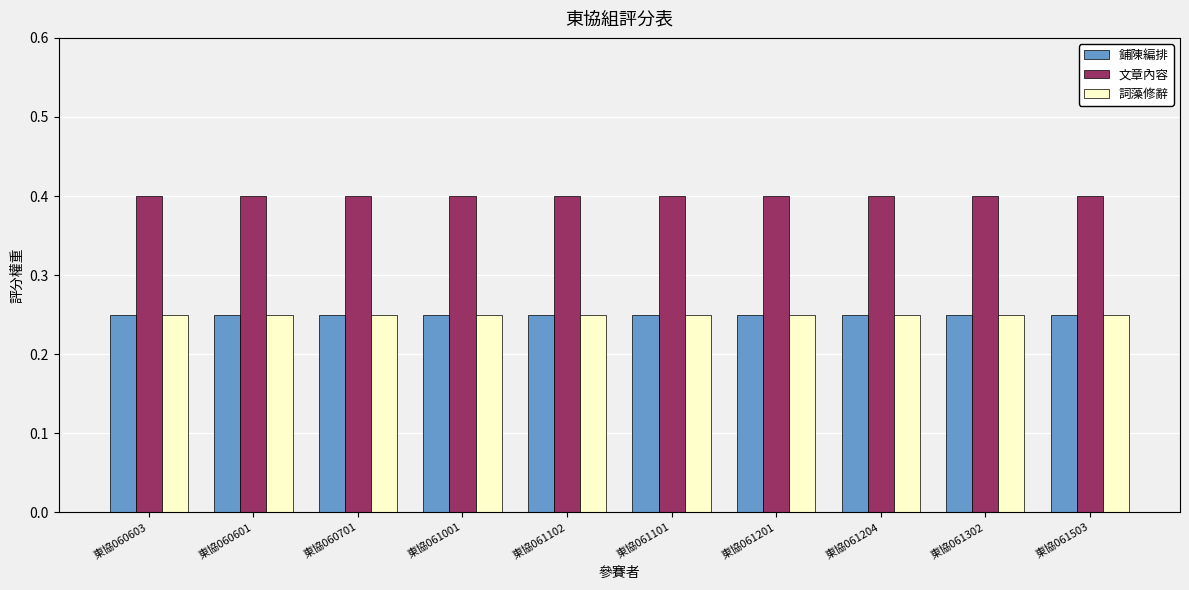

Are the bars horizontal?

No